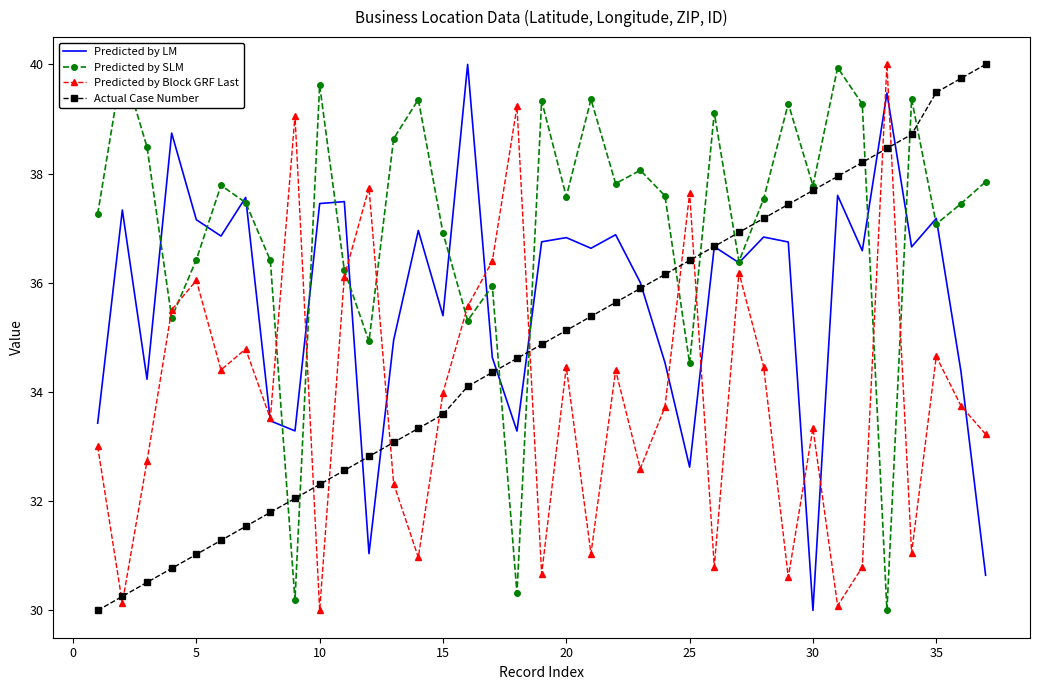

True or false: Actual Case Number has a value of 10.5 at 5.

False